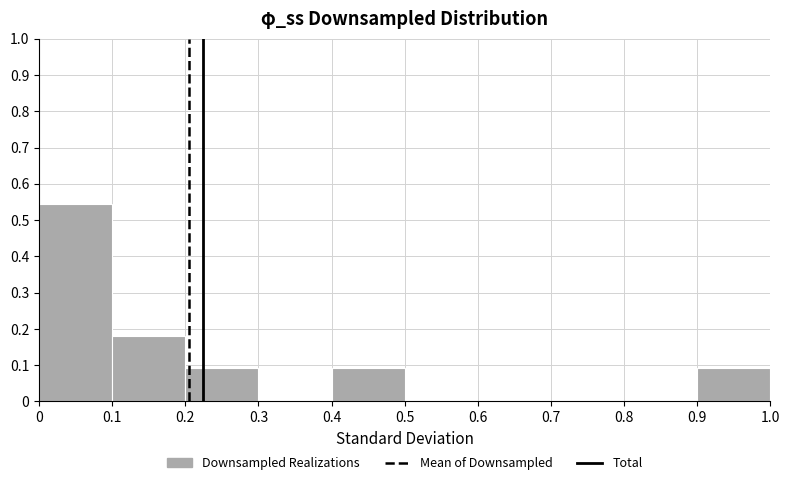

Which range on the x-axis has the tallest bar?

0 to 0.1